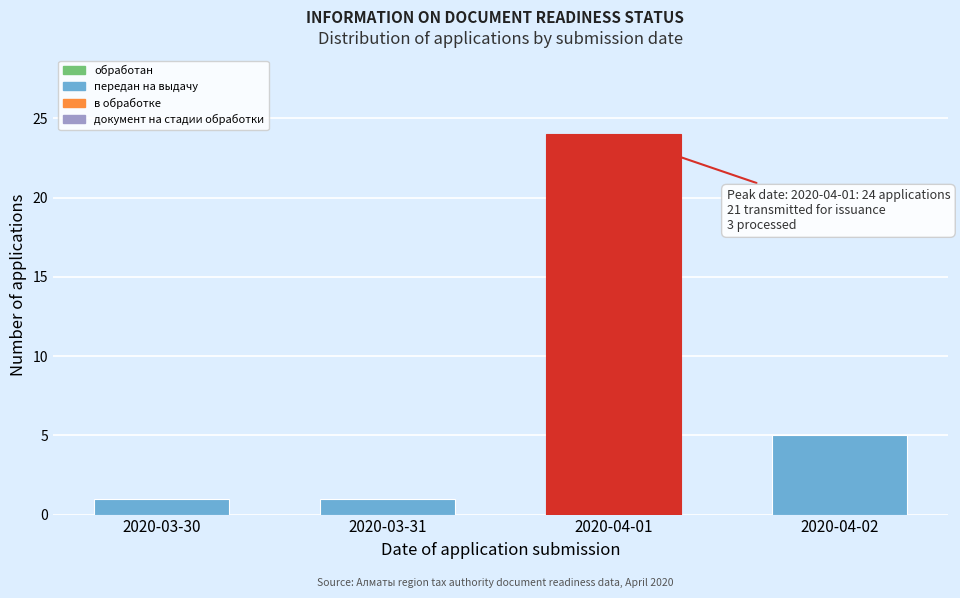

Reading left to right, extract all data points from this chart.

2020-03-30=1	2020-03-31=1	2020-04-01=24	2020-04-02=5